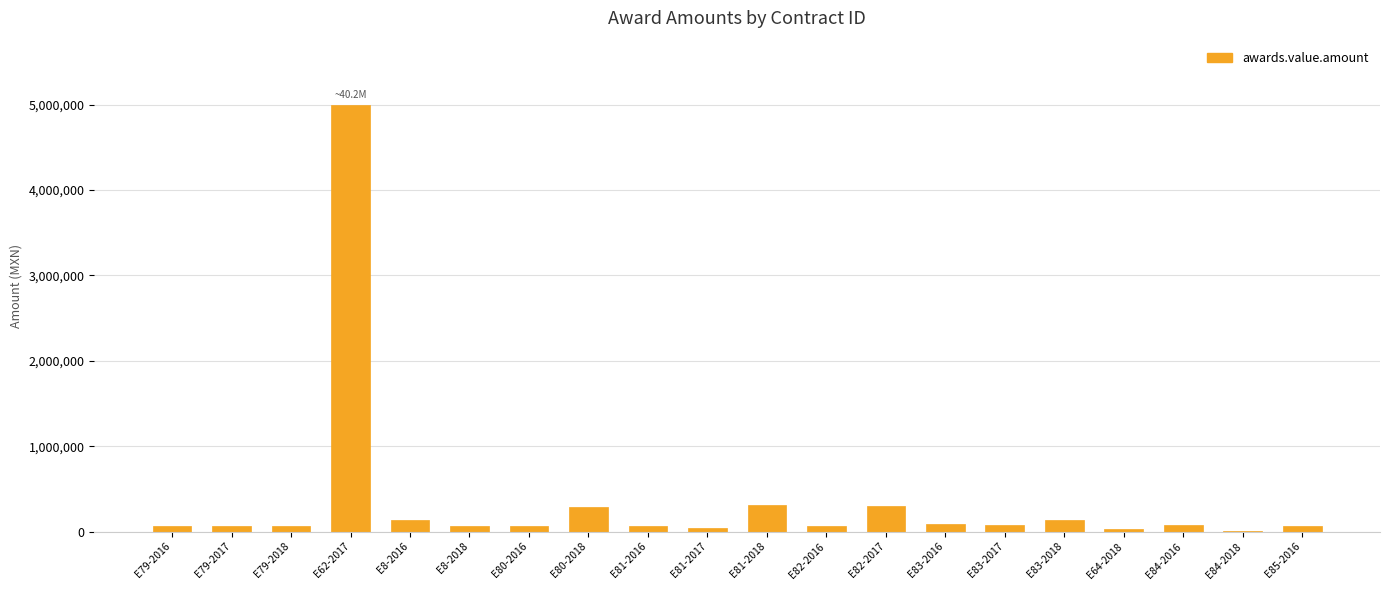

The chart shows a value of 67554.6 at E82-2016. True or false?

True